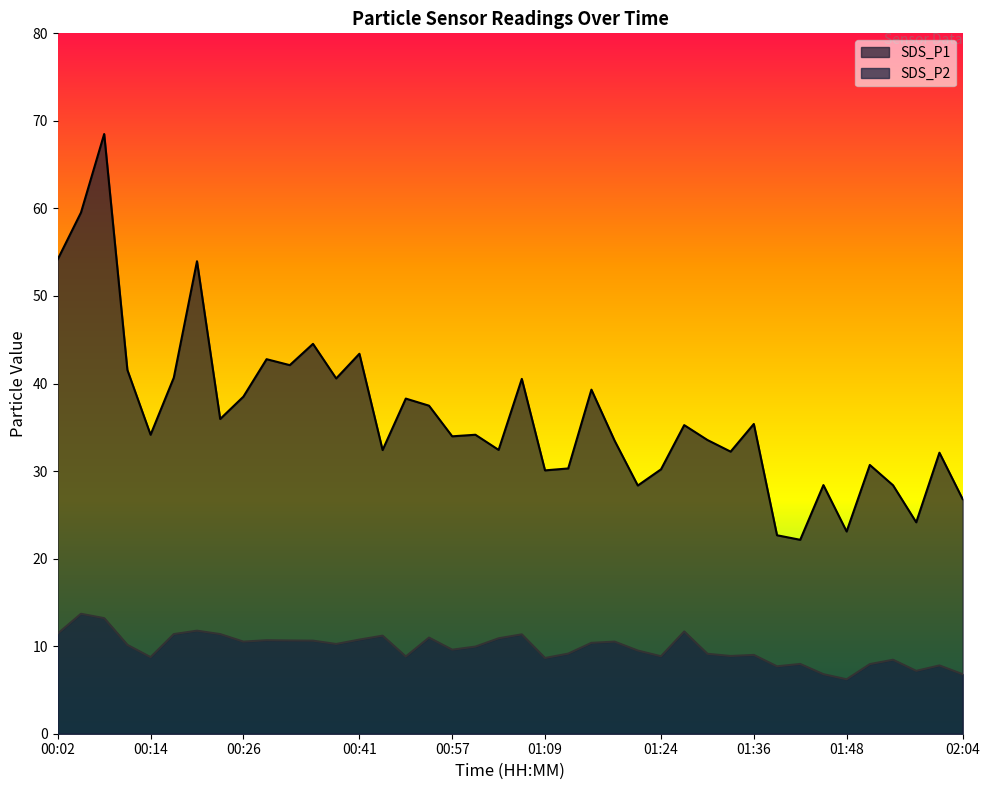

Which series has the widest spread of values?

SDS_P1